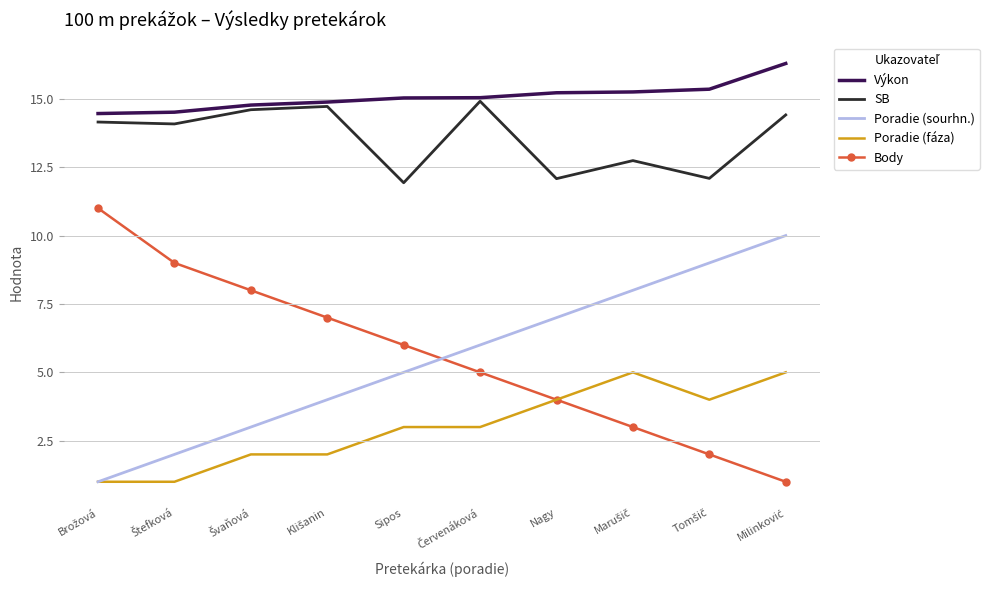

What are all the series names shown in the legend?

Výkon, SB, Poradie (sourhn.), Poradie (fáza), Body